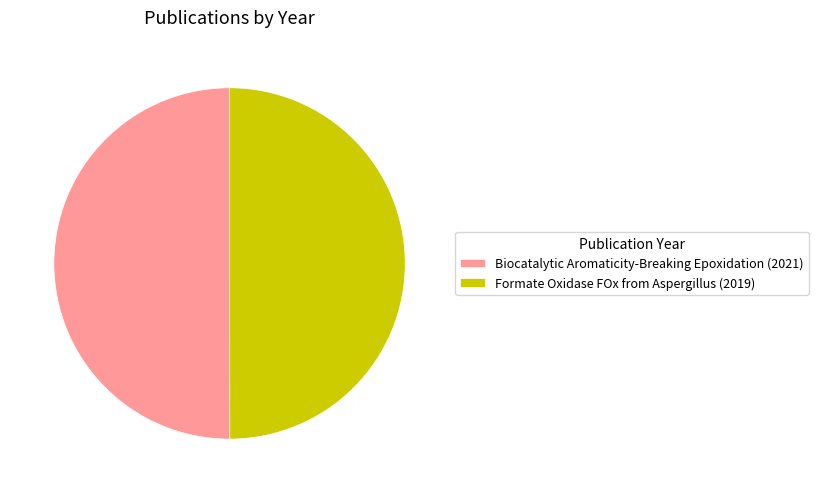

True or false: Formate Oxidase FOx from Aspergillus (2019) accounts for 61% of the total.

False